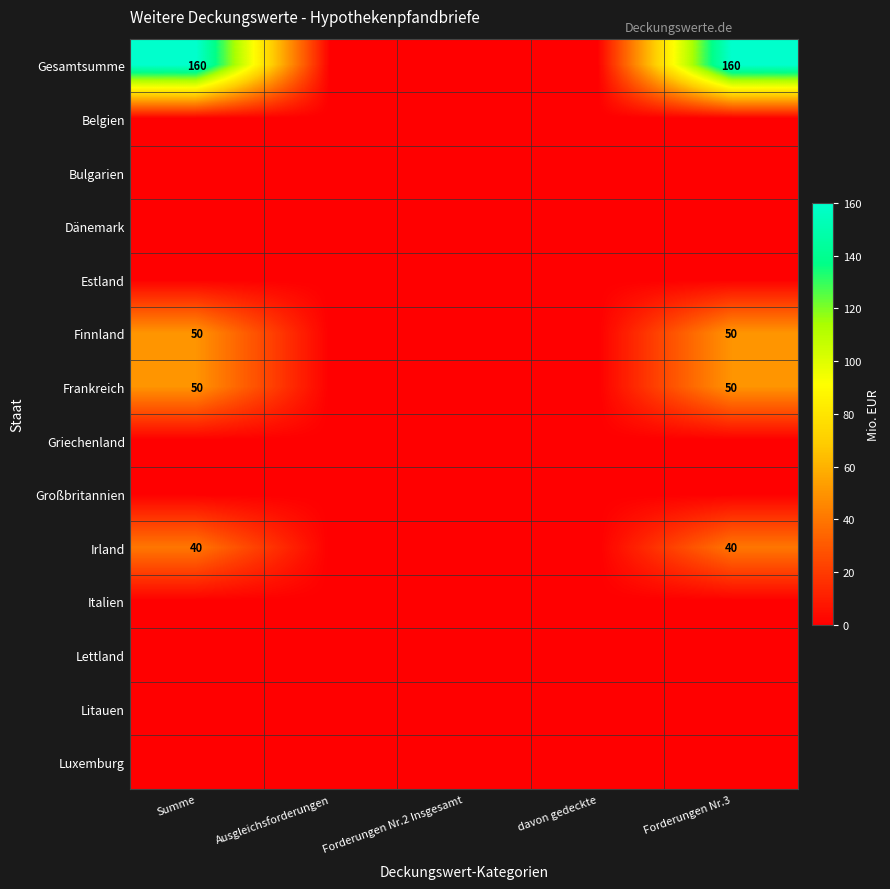

What is the maximum value shown in the chart?

160